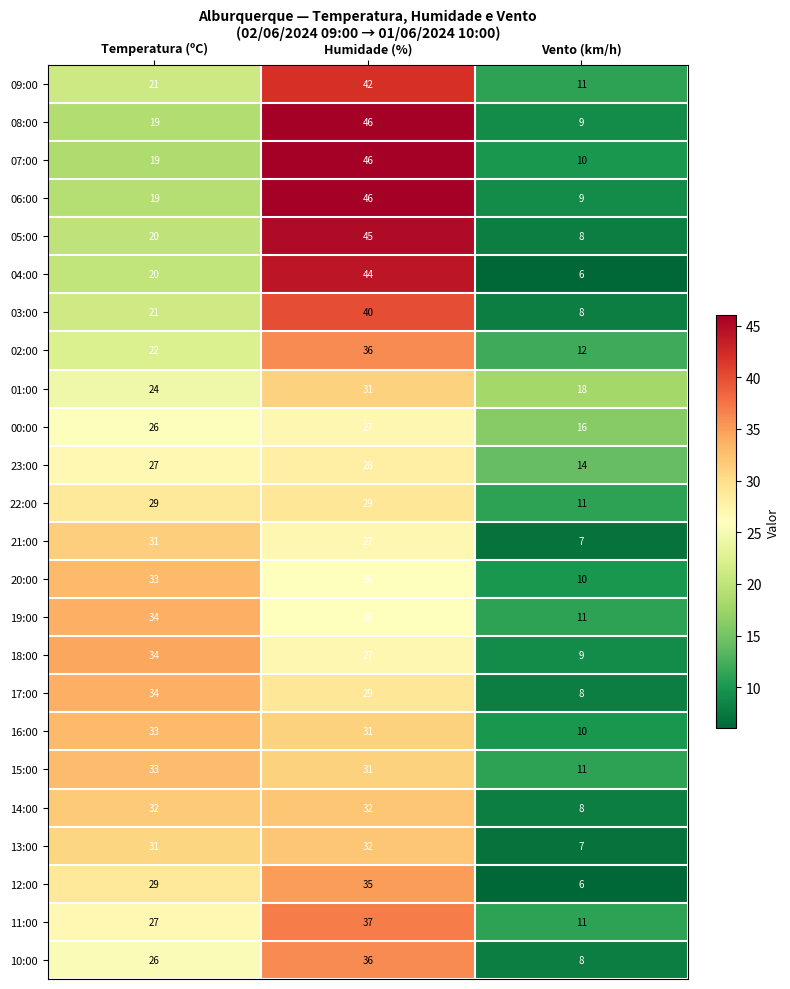

What is the maximum value for 01:00?

31